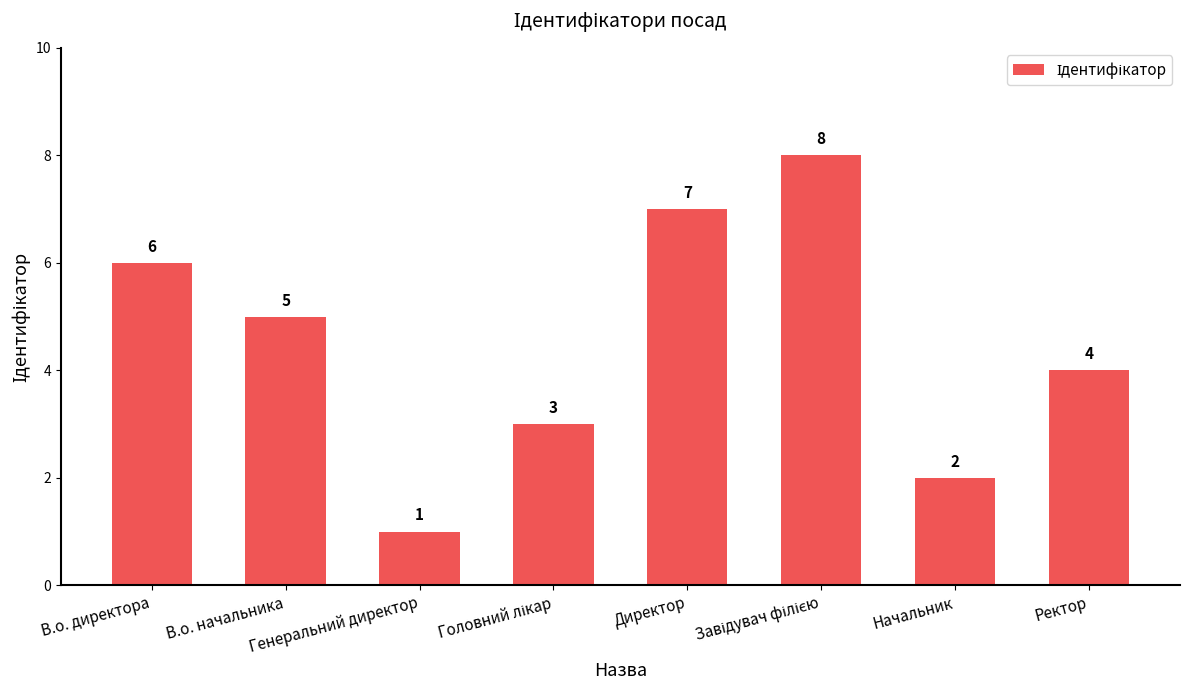

Reading left to right, what are all the values shown in this chart?

6	5	1	3	7	8	2	4